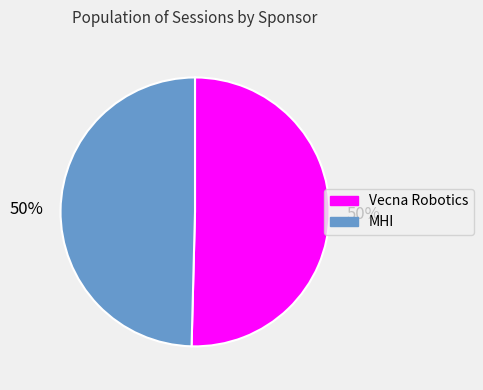

Approximately how many times larger is the value at Vecna Robotics compared to MHI?

1.0